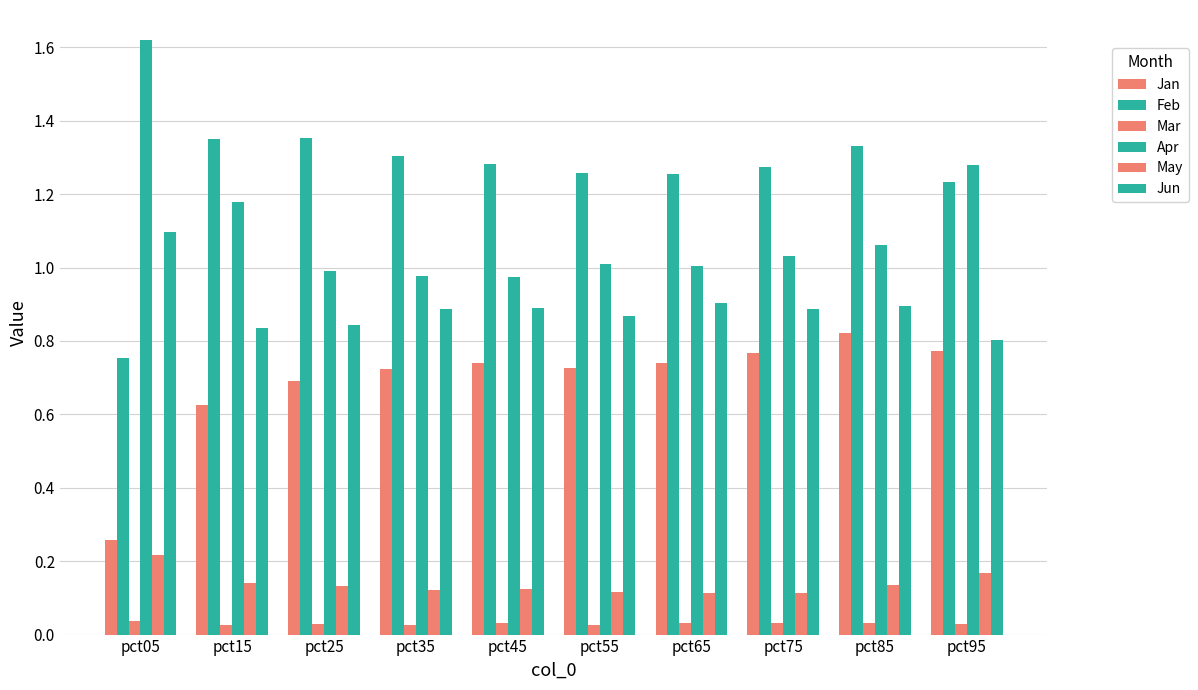

How many bars are there in total?

60